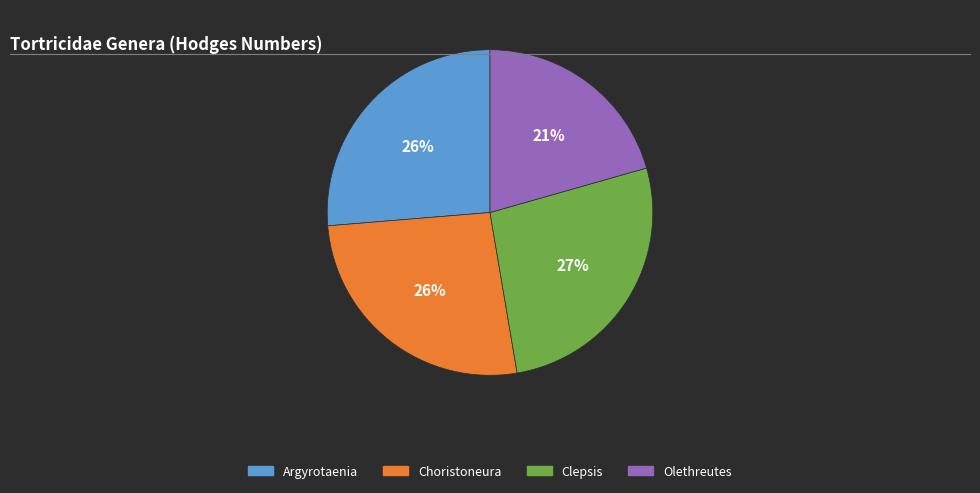

What percentage is the Choristoneura slice, to the nearest percent?

26%